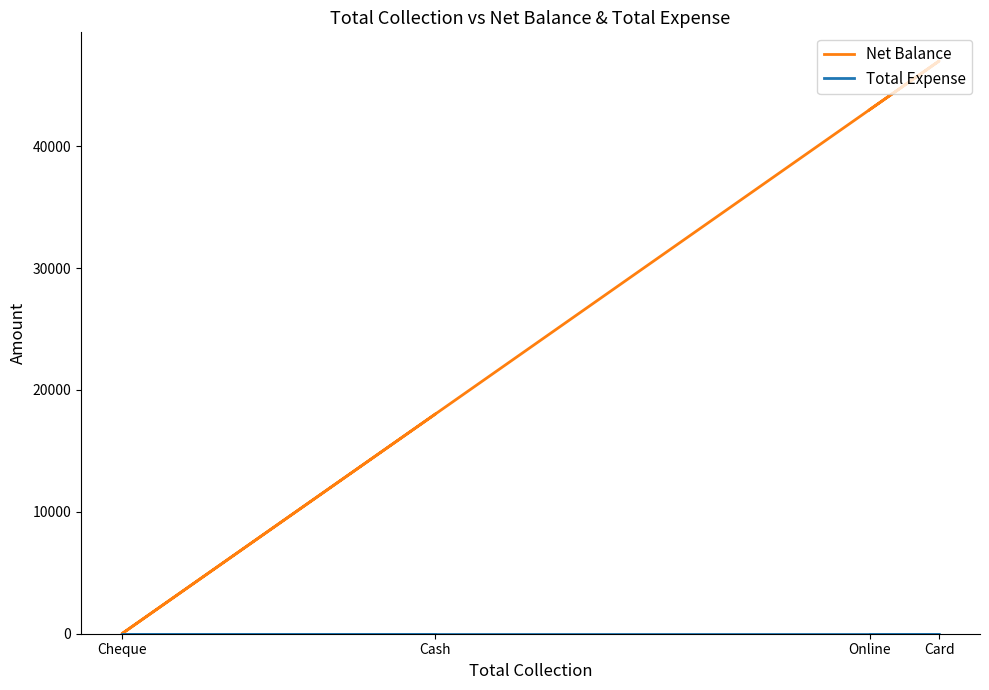

How many lines are shown in the chart?

2